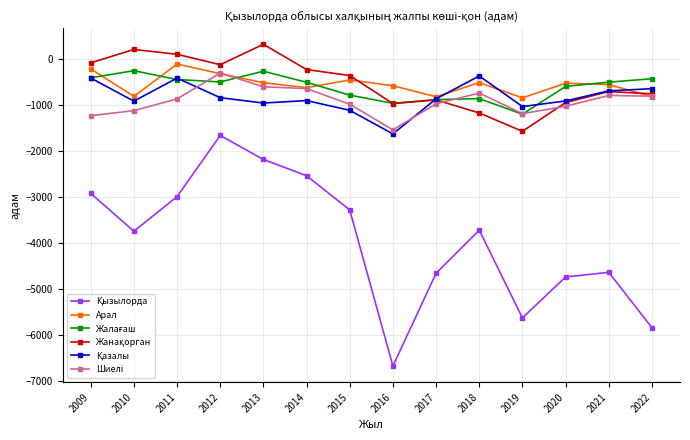

How many data points does each series have?

14